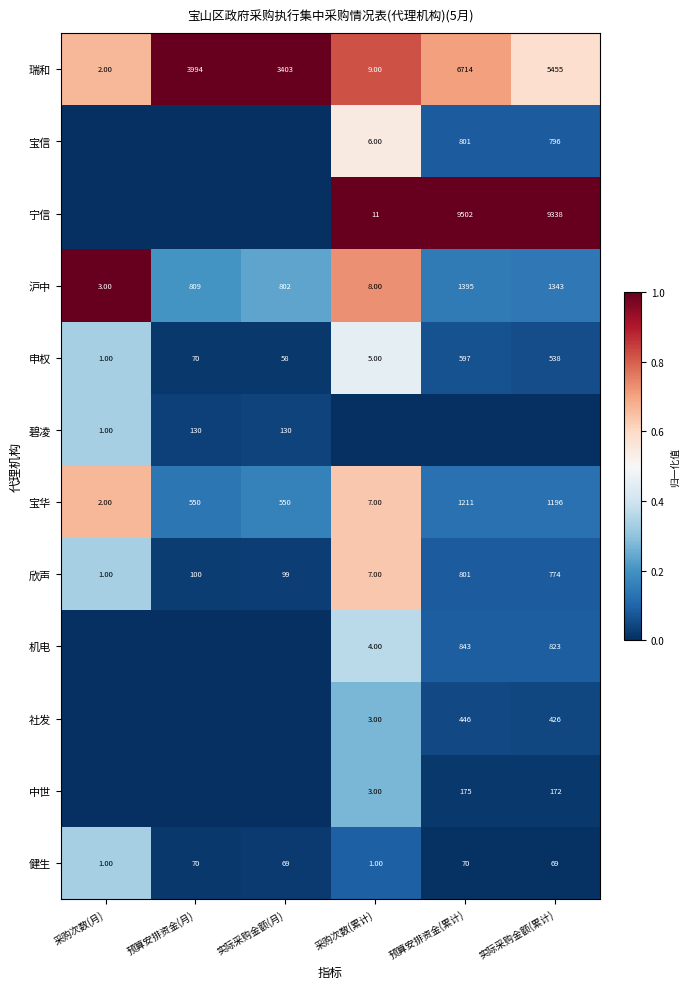

The value of 宝信 at 预算安排资金(累计) is 0.1. True or false?

False